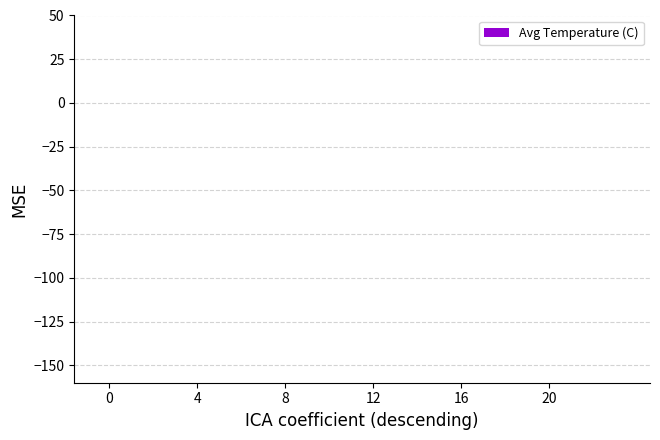

At which label is the value closest to 0?

12